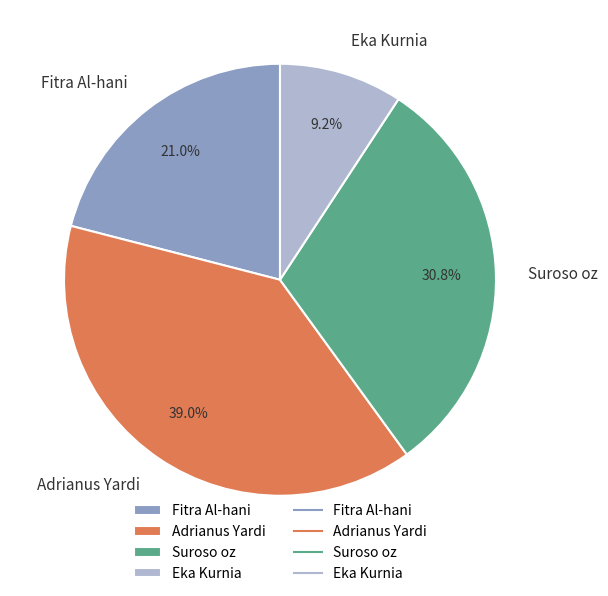

Count the number of slices in the pie.

4